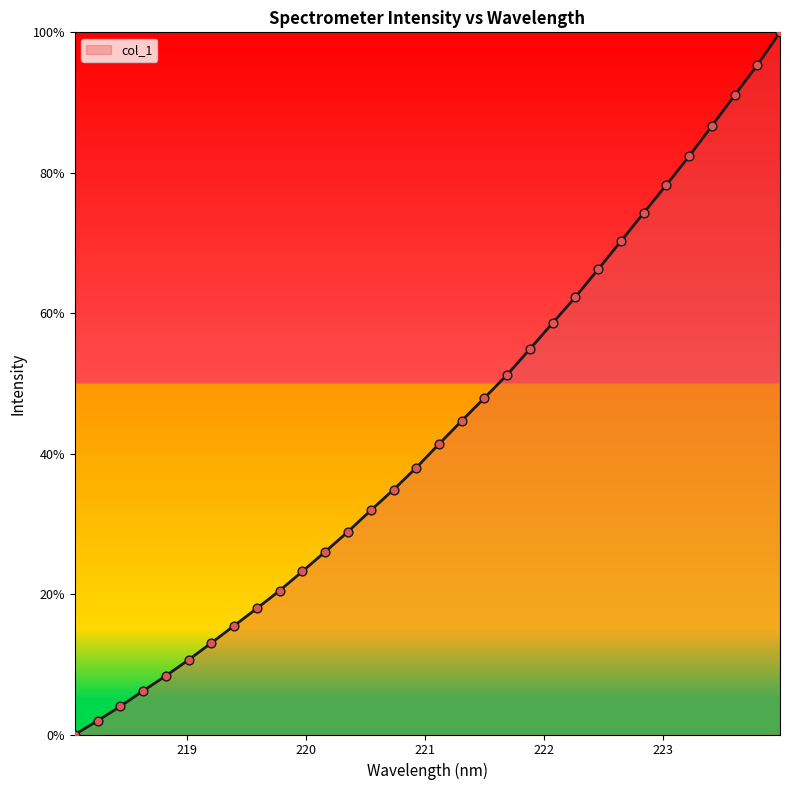

What is the difference between the maximum and minimum values?

100.0